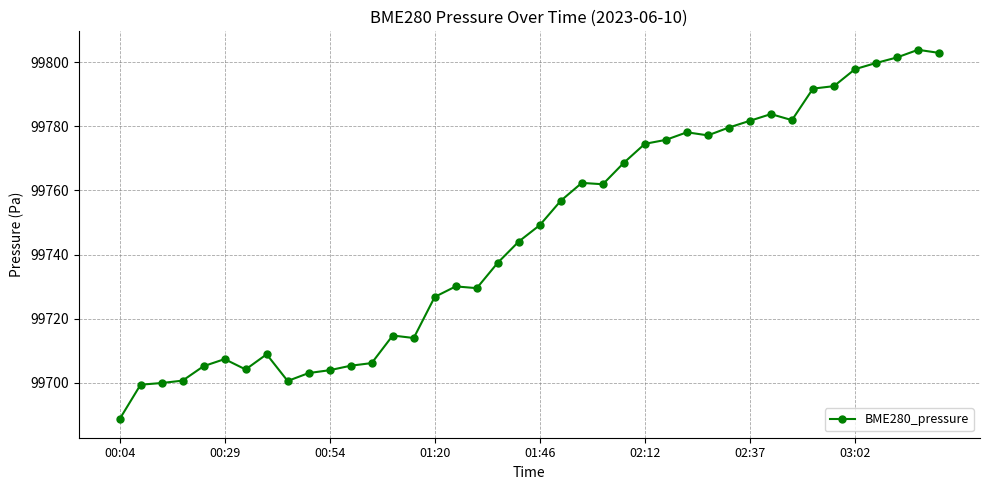

What is the average value?

99746.3